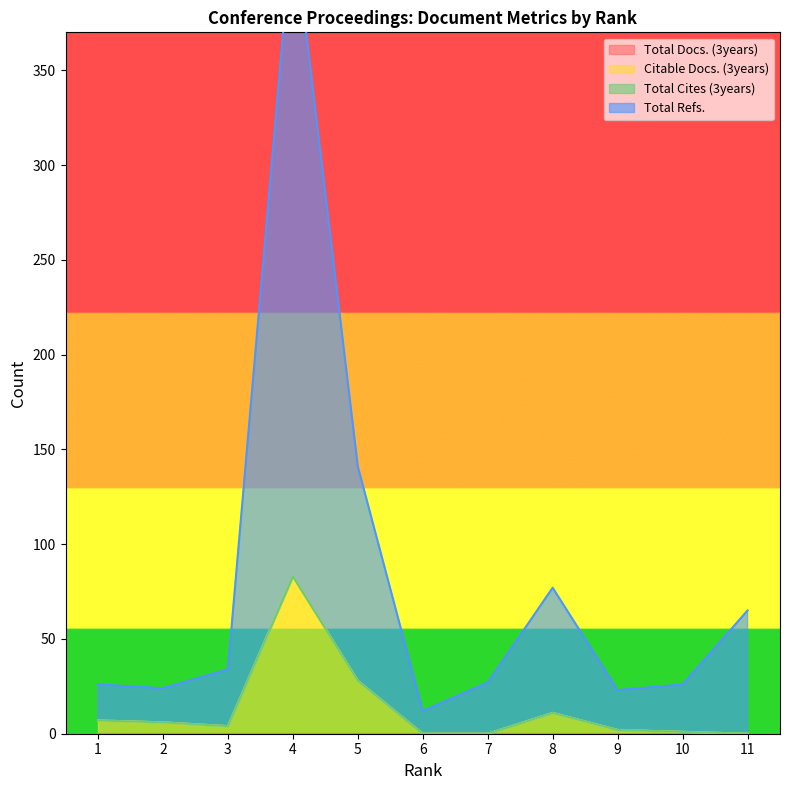

True or false: Total Refs. and Citable Docs. (3years) cross at least once.

False